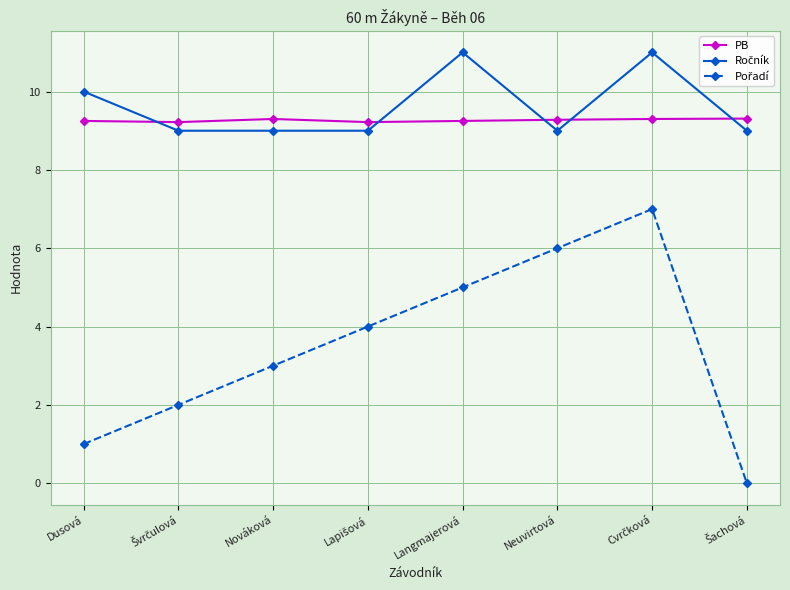

What is the label of the 3rd point from the left?

Nováková